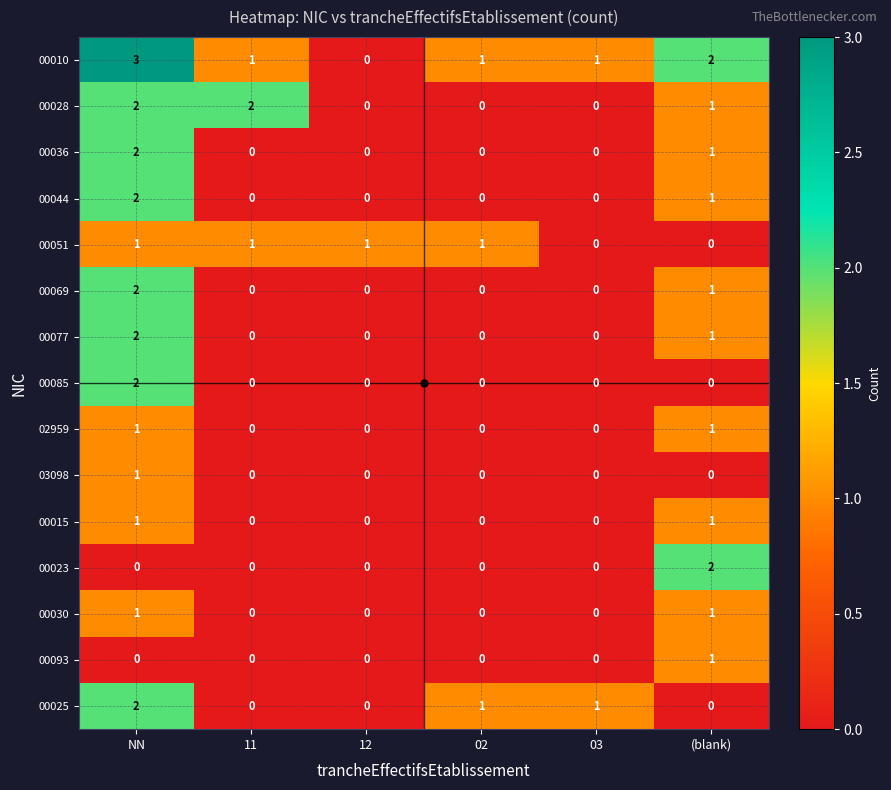

The value of 00093 at 12 is 0. True or false?

True